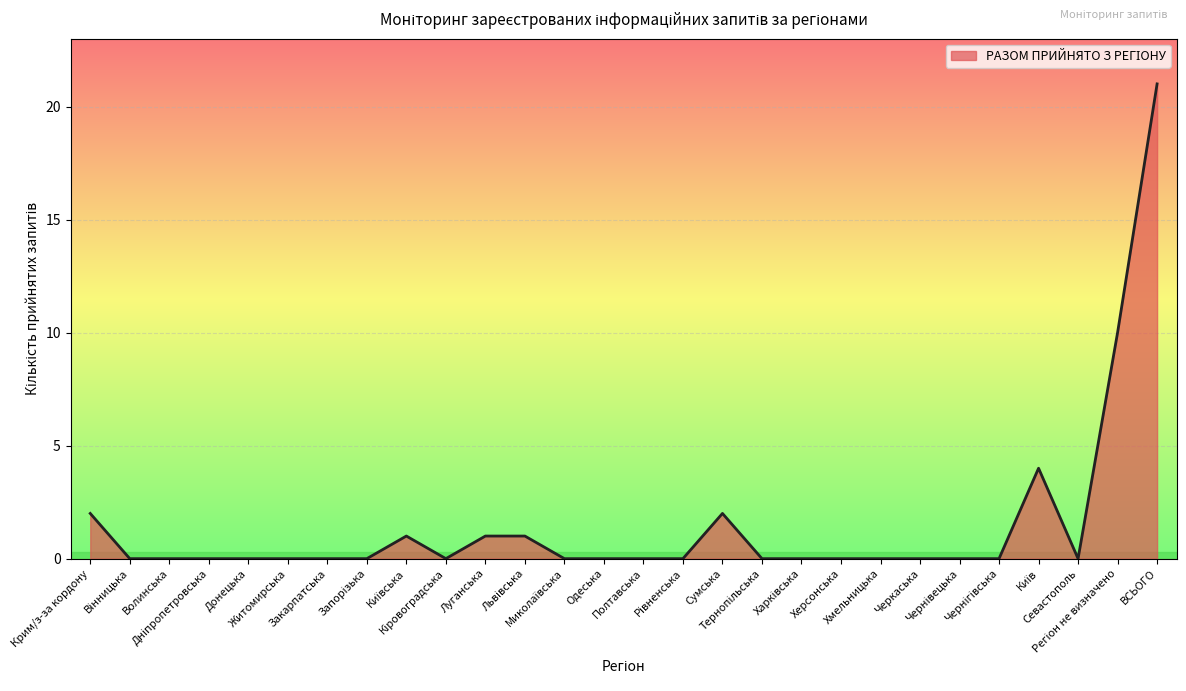

What is the greatest value displayed?

21